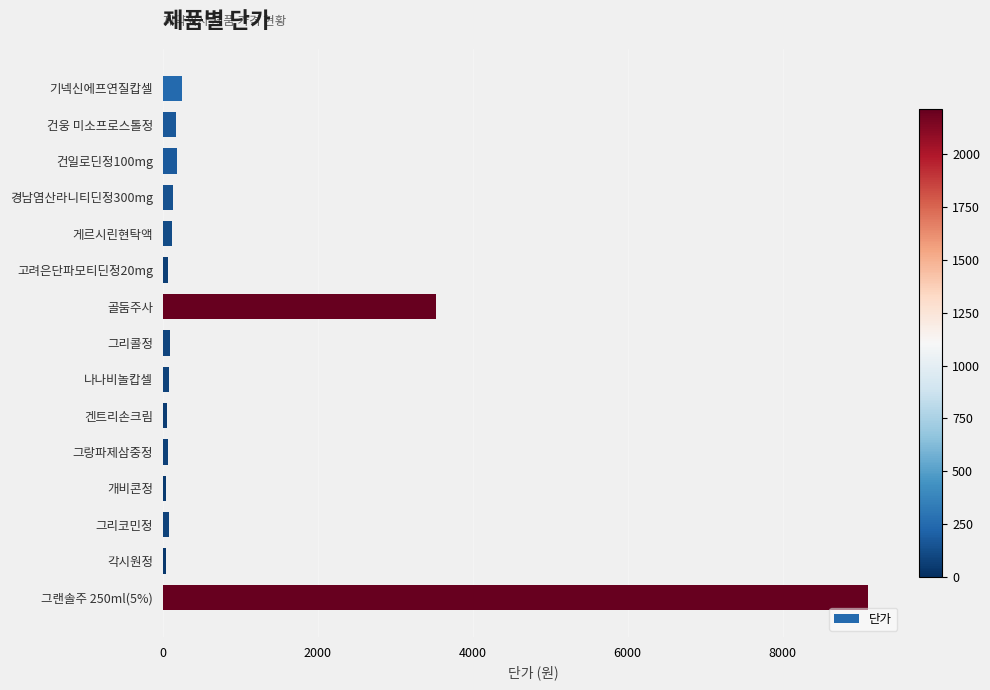

At which label is the value closest to 4572?

골둠주사